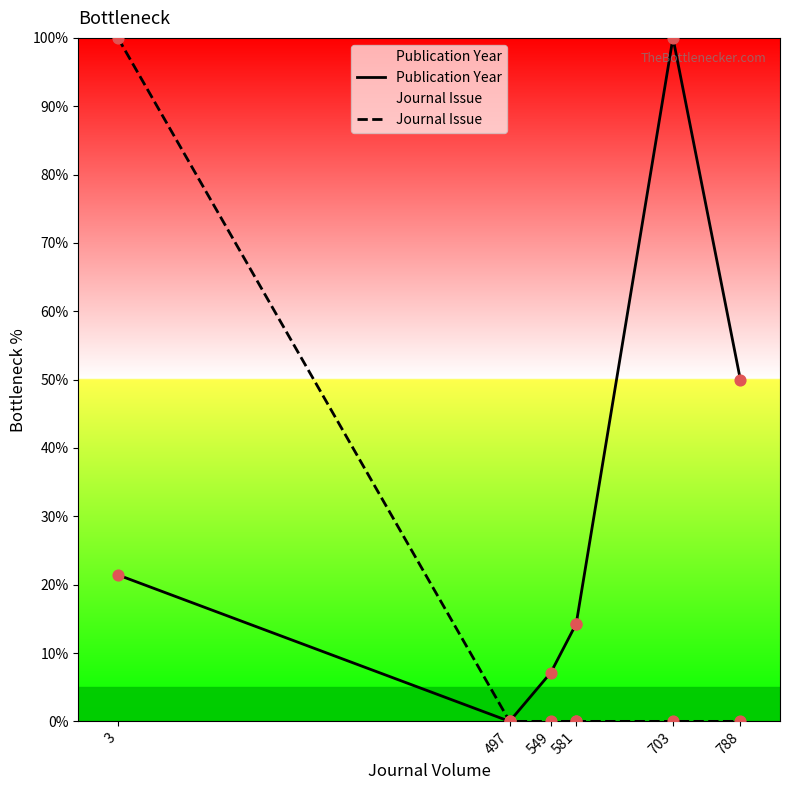

Which series contains the highest Y value?

Publication Year